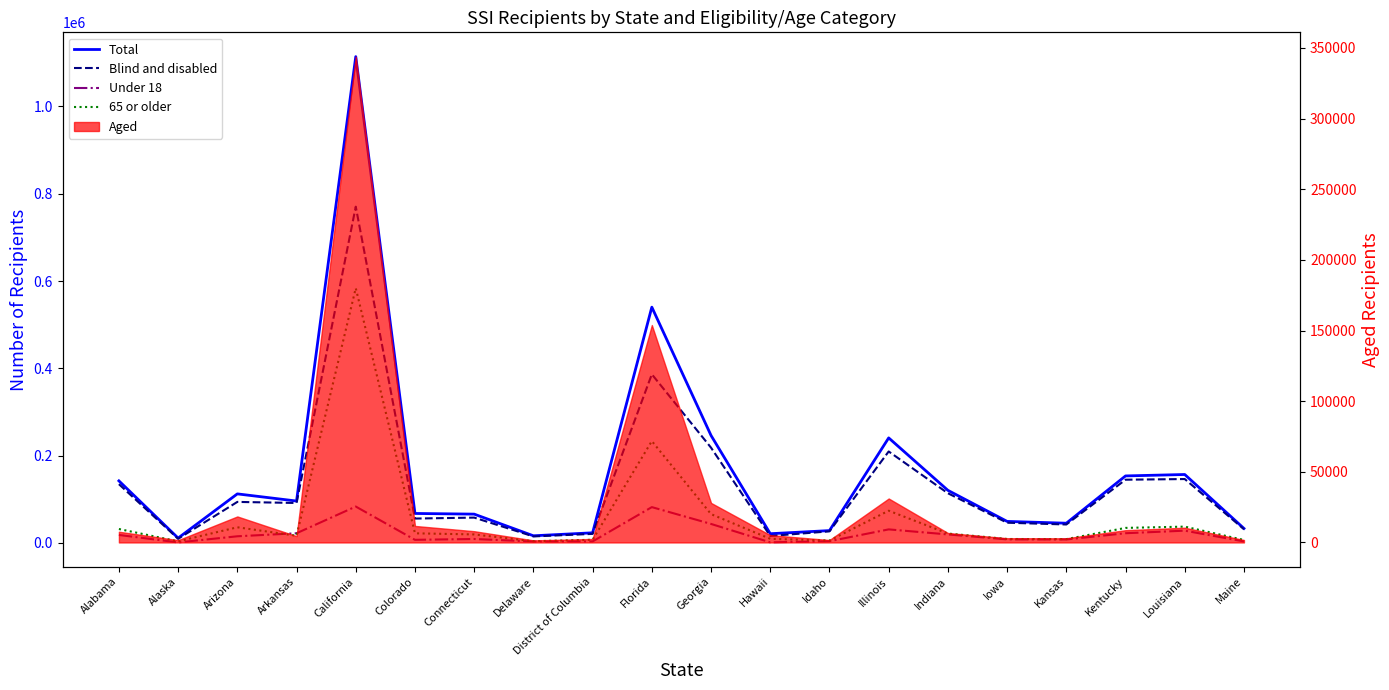

True or false: 65 or older and Blind and disabled cross at least once.

False